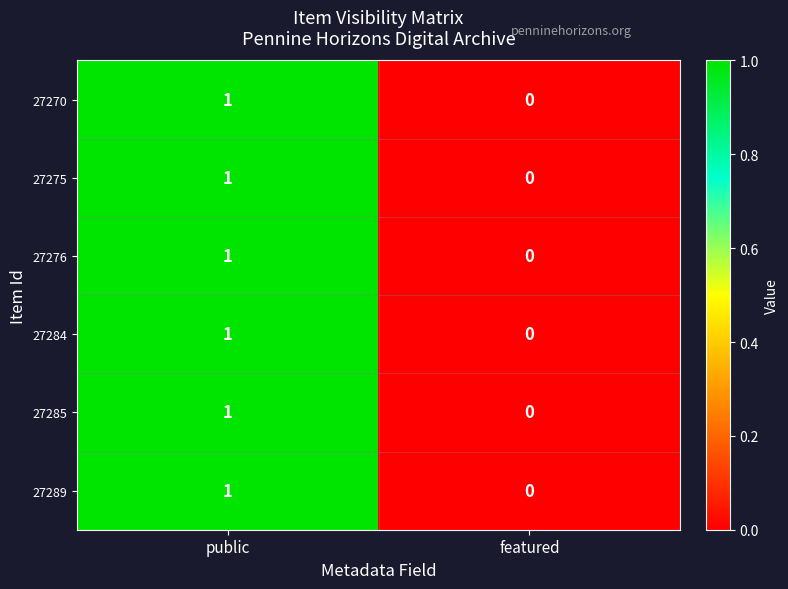

True or false: 27285 has a value of 0 at featured.

True